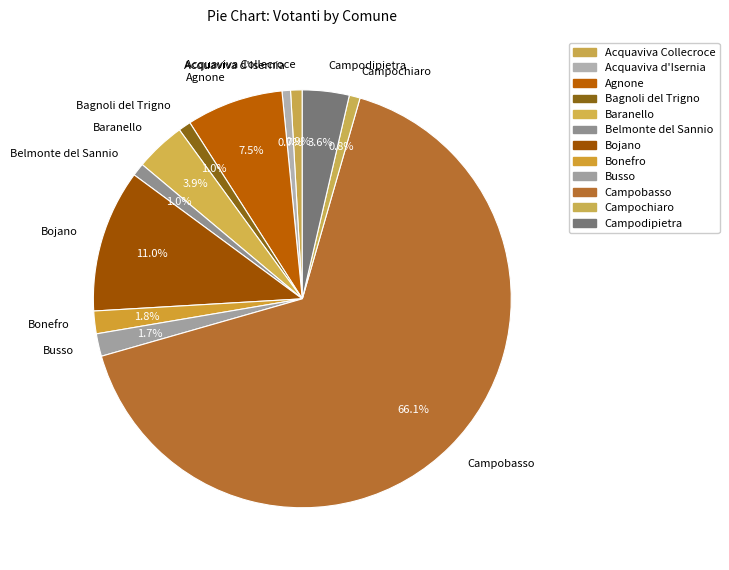

Combined, what portion of the pie is Busso and Belmonte del Sannio?

2.7%